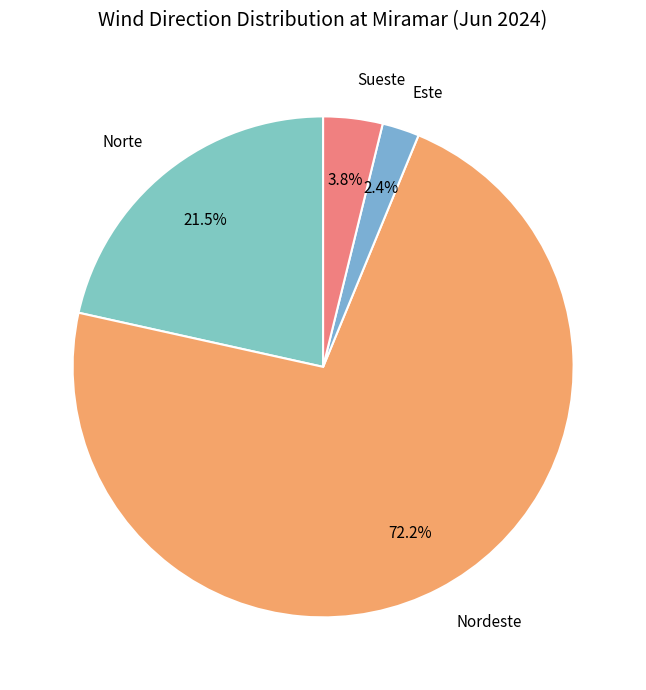

Does any single category account for the majority?

Yes